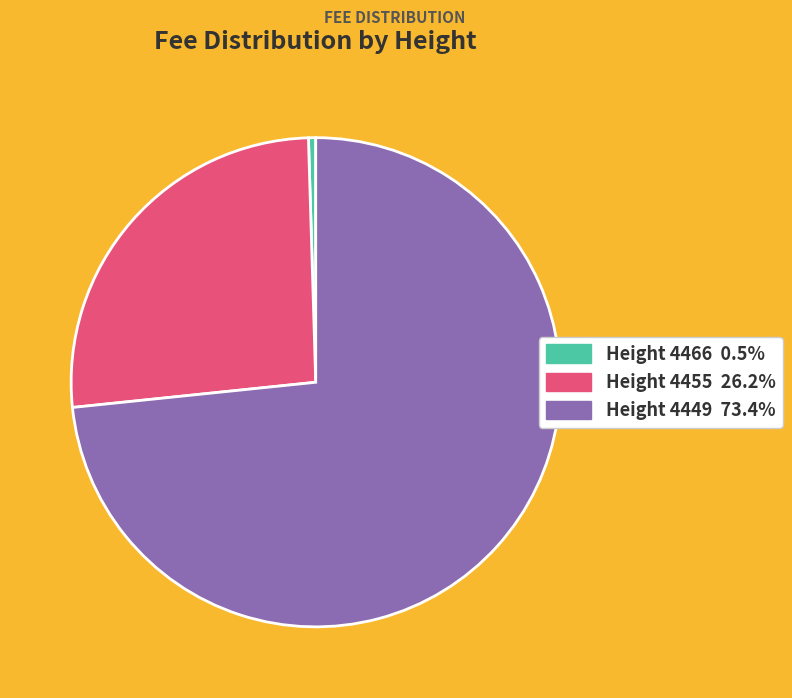

To the nearest percent, what is the difference between the largest and smallest slice percentages?

73%